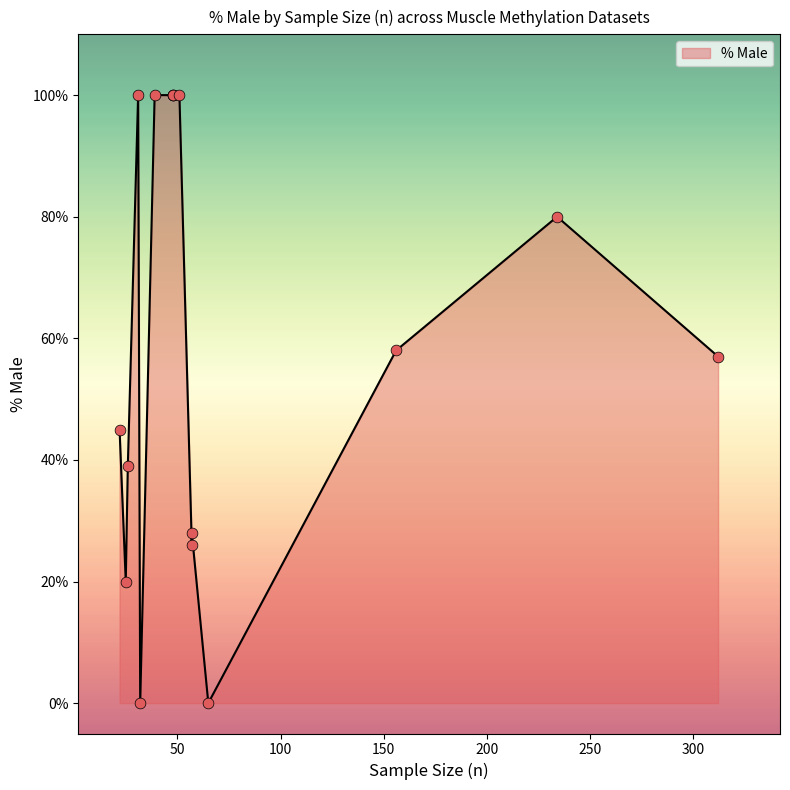

What is the ratio of the value at 57 to the value at 31?

0.3